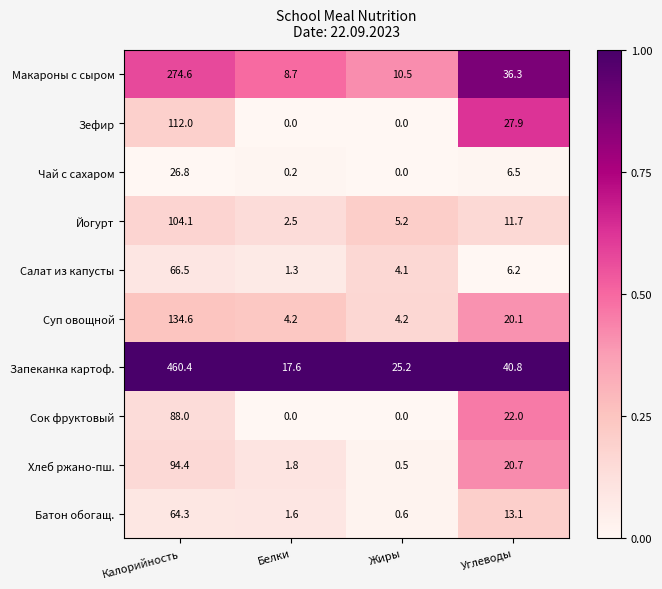

At which label does Йогурт first exceed 11?

Калорийность